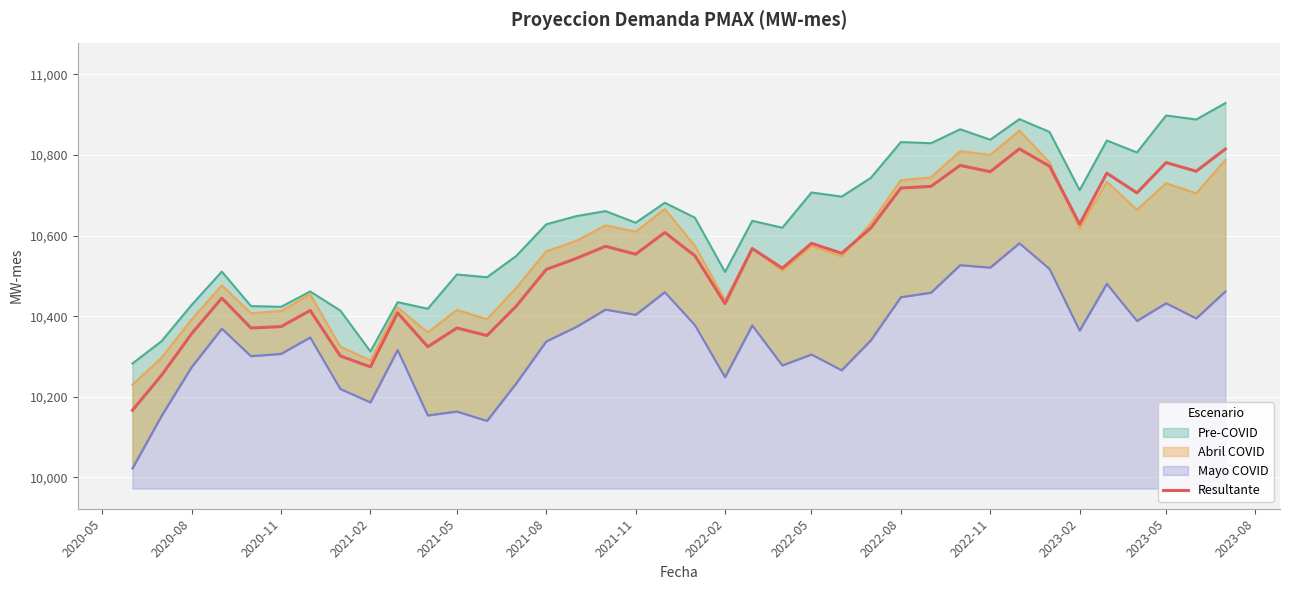

How many interior local valleys (lower than both neighbors) does the data have?

12